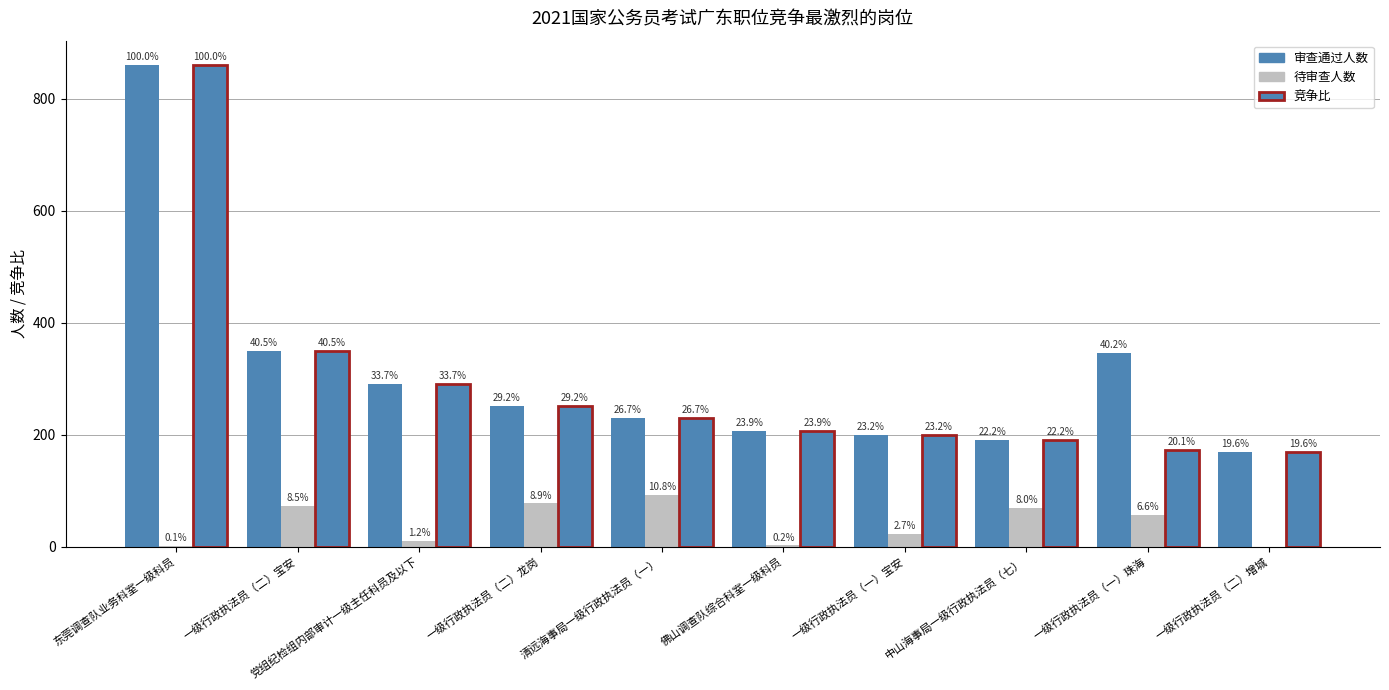

What is the difference between the maximum and minimum values in the 竞争比 series?

692